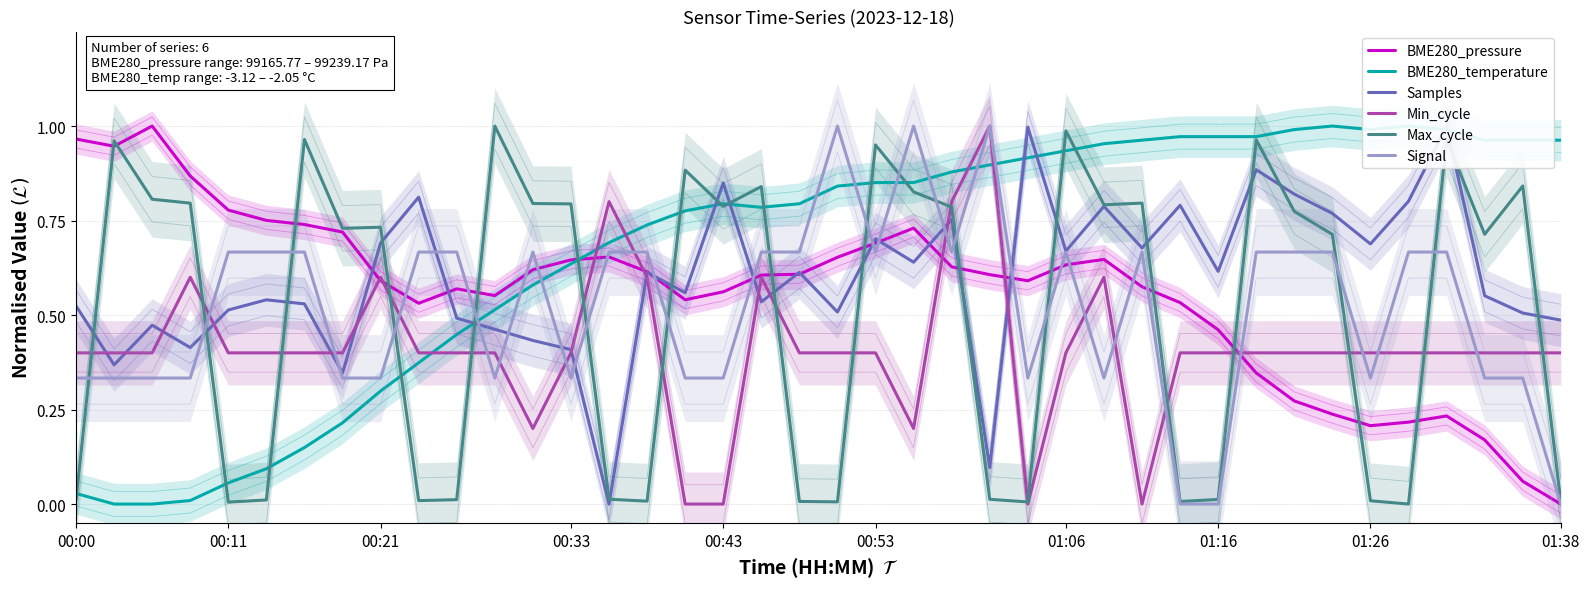

Is it true that Signal equals 1.0 at 01:38?

False